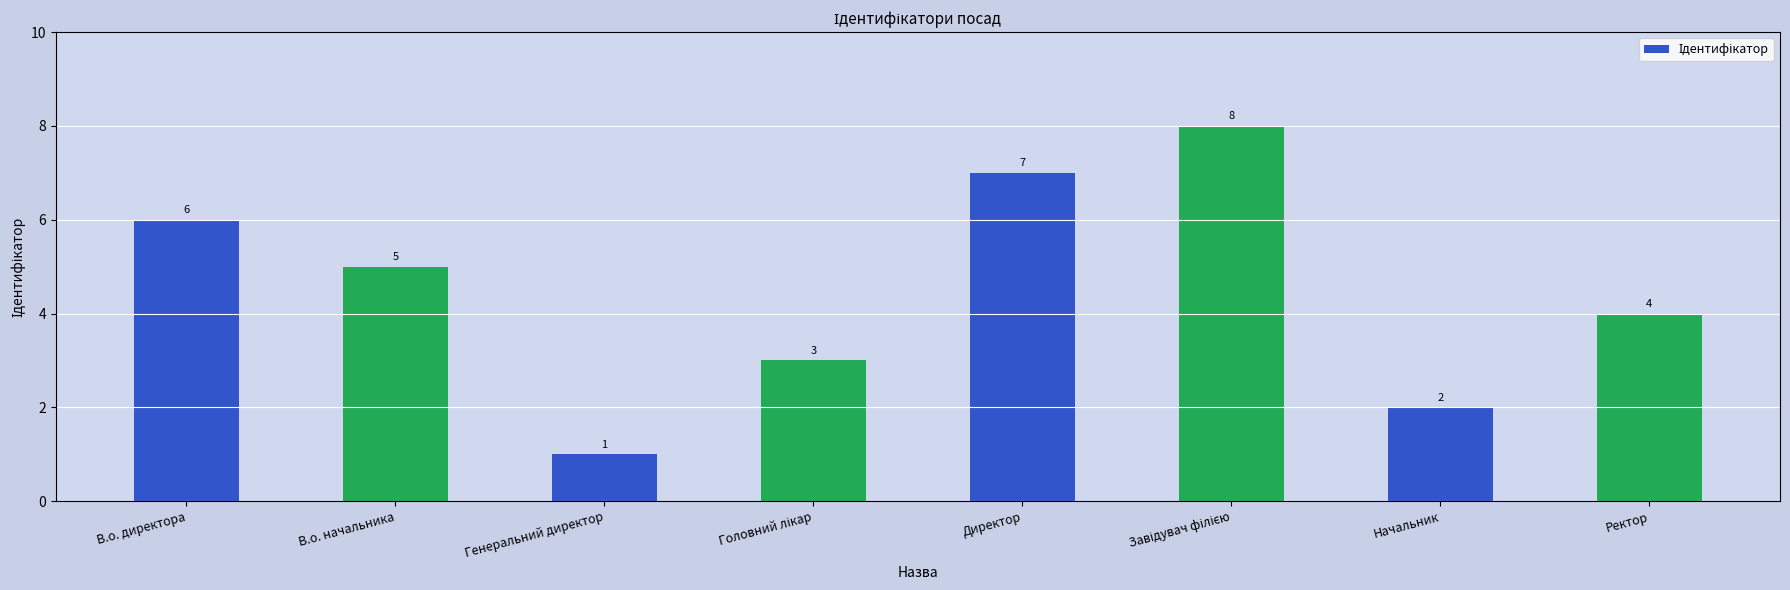

What is the greatest value displayed?

8